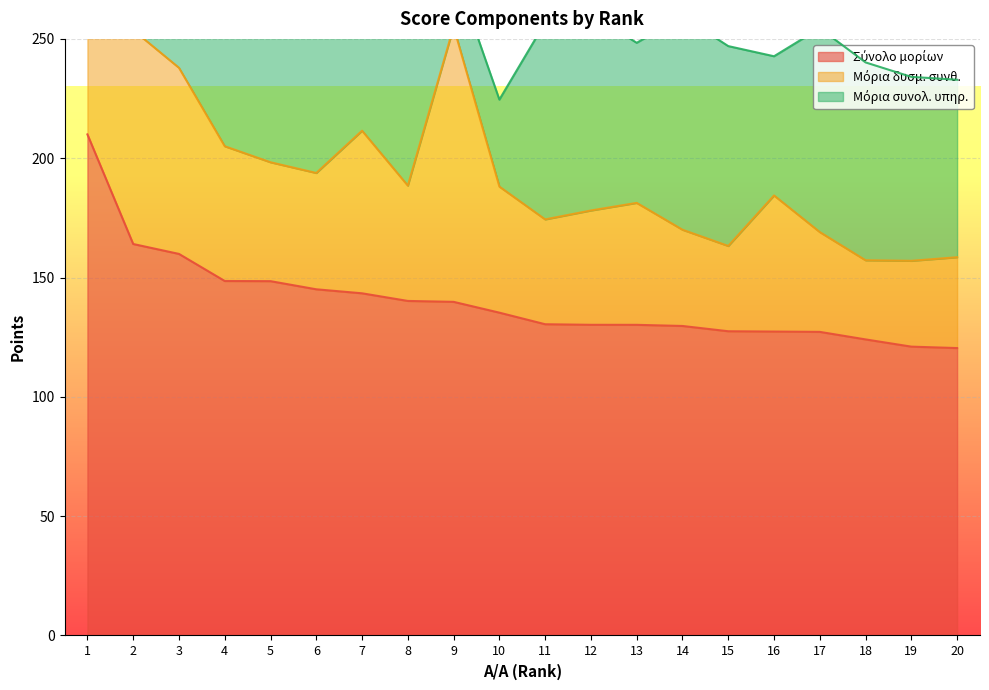

What is the spread (max minus min) of values at 7?

75.2